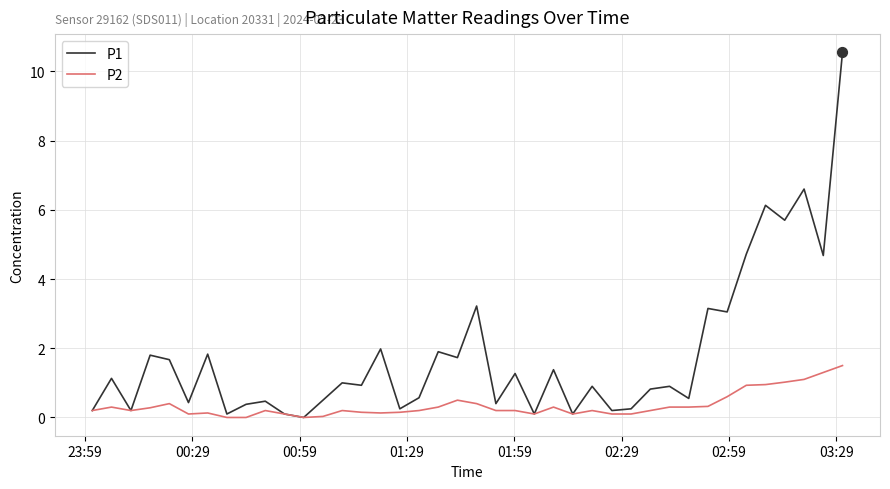

Which series has the widest spread of values?

P1